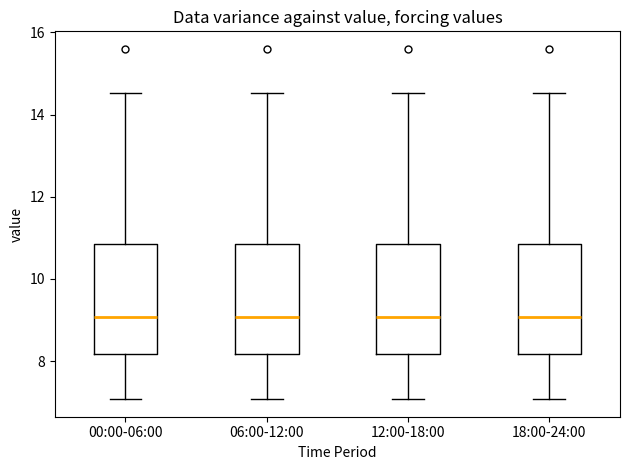

Reading left to right, read every box against the y-axis: the position of its median line, the range the box covers, and the ends of its whiskers. The values are not printed on the chart, so give them approximately, as read against the axis.

00:00-06:00: median 9.0, box 8.2 to 10.8, whiskers 7.0 to 14.6
06:00-12:00: median 9.0, box 8.2 to 10.8, whiskers 7.0 to 14.6
12:00-18:00: median 9.0, box 8.2 to 10.8, whiskers 7.0 to 14.6
18:00-24:00: median 9.0, box 8.2 to 10.8, whiskers 7.0 to 14.6